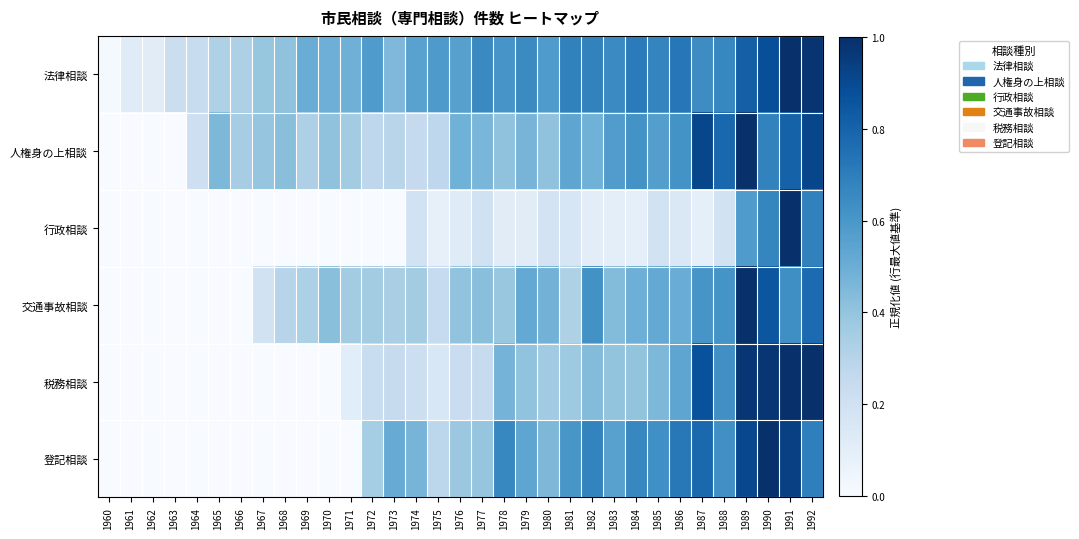

Rank the series at 1979 from highest to lowest value.

法律相談, 登記相談, 交通事故相談, 人権身の上相談, 税務相談, 行政相談